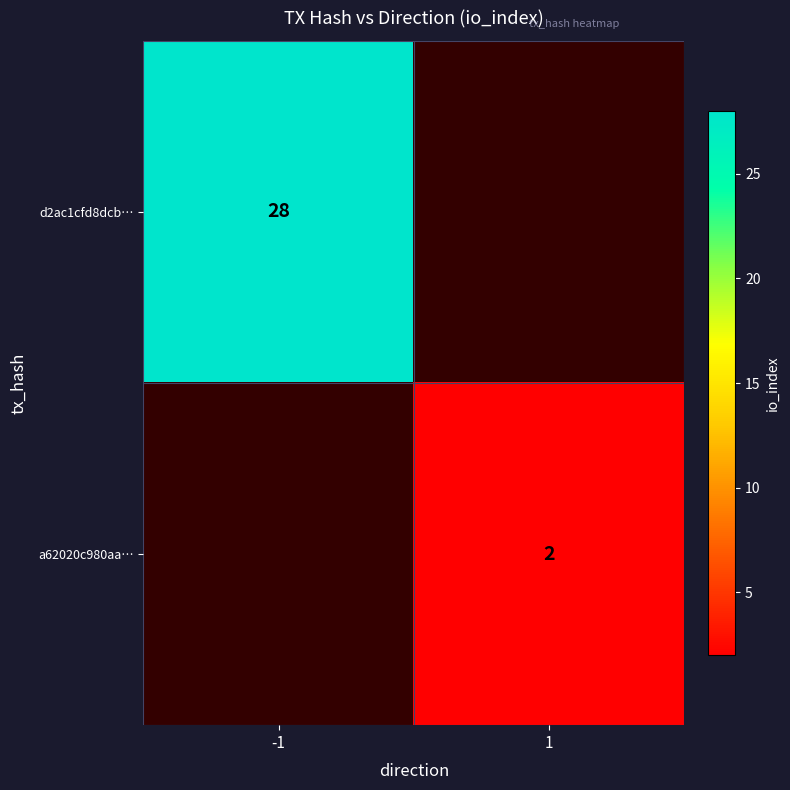

The a62020c980aa… series shows 1 at 1. True or false?

False